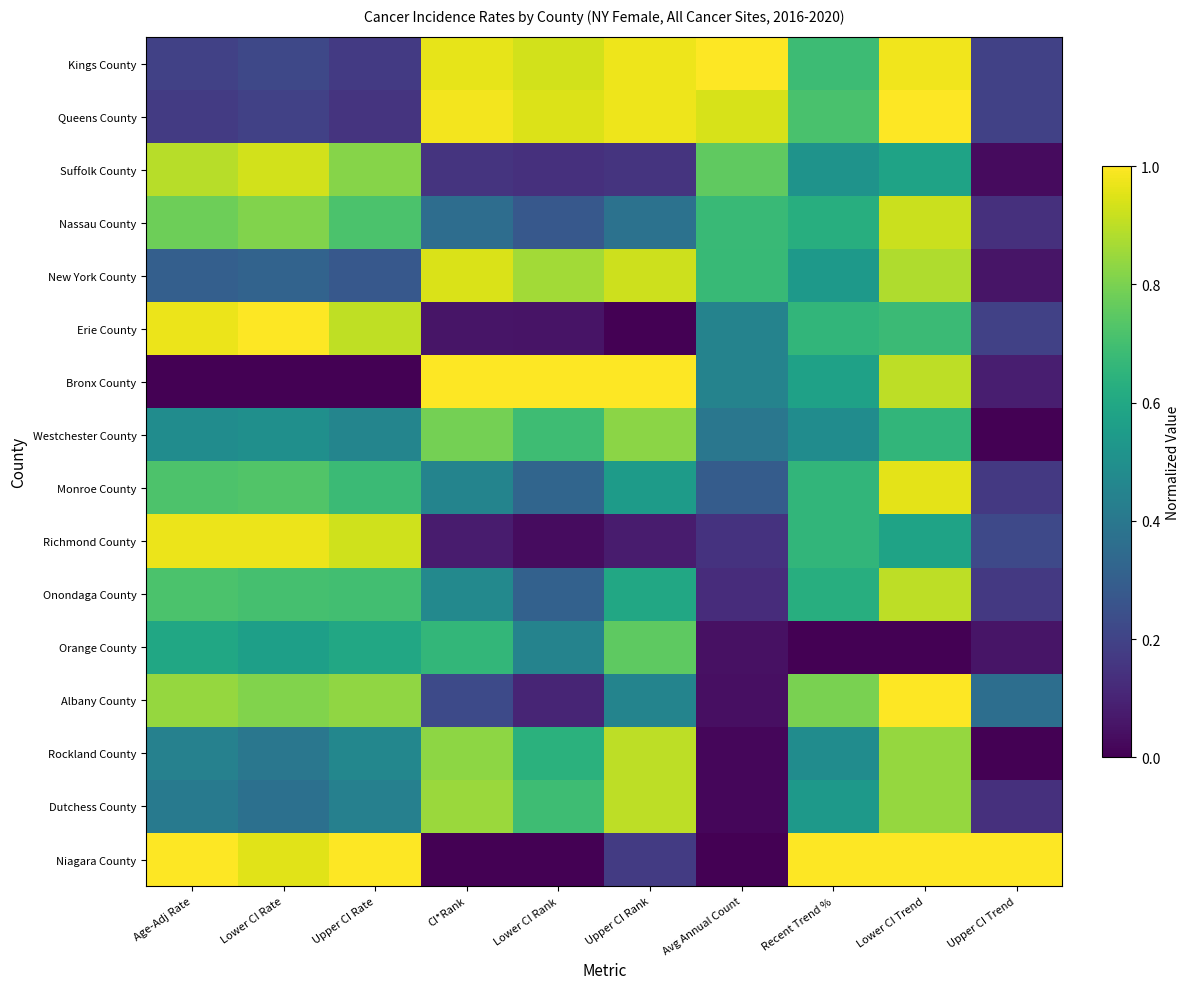

Count the number of data series in this chart.

16